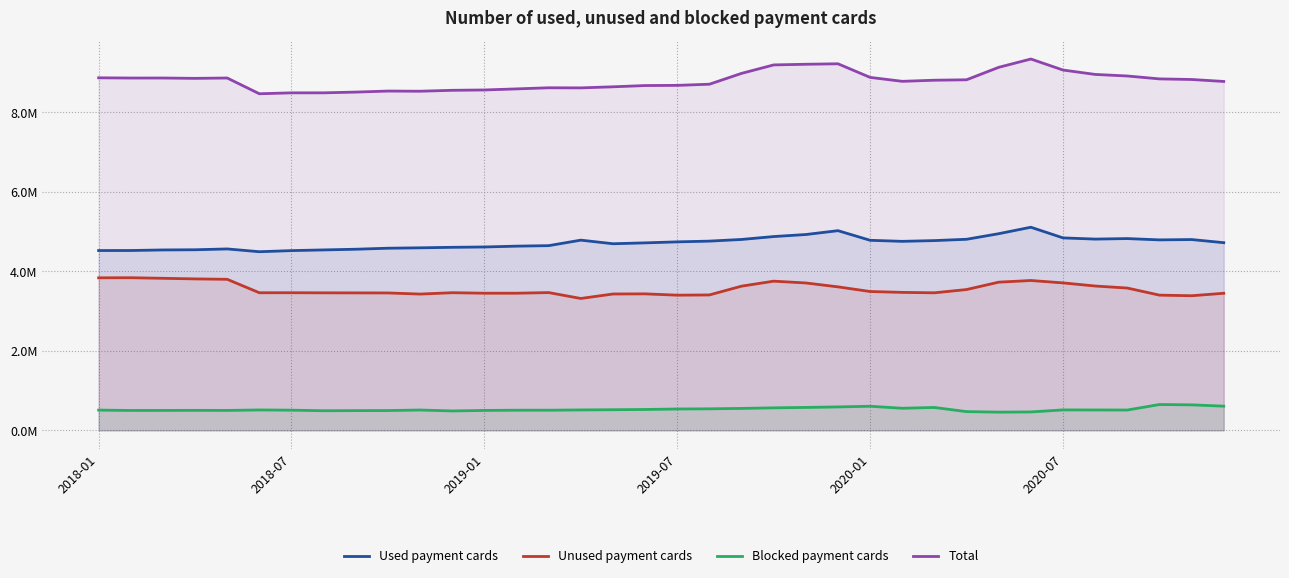

At how many categories does at least one series exceed 2091930?

36